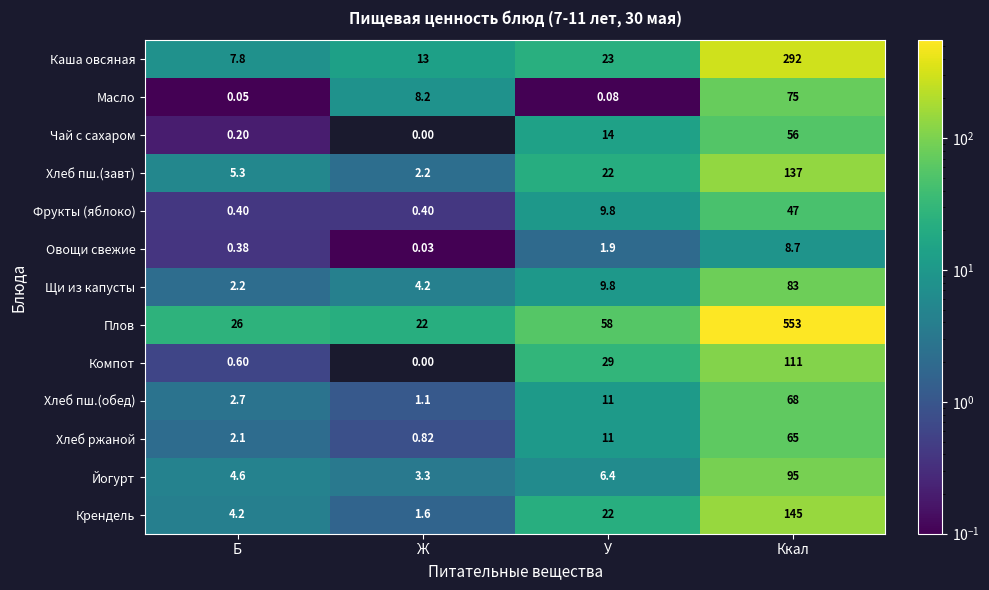

Rank the categories by Овощи свежие value from lowest to highest.

Ж, Б, У, Ккал